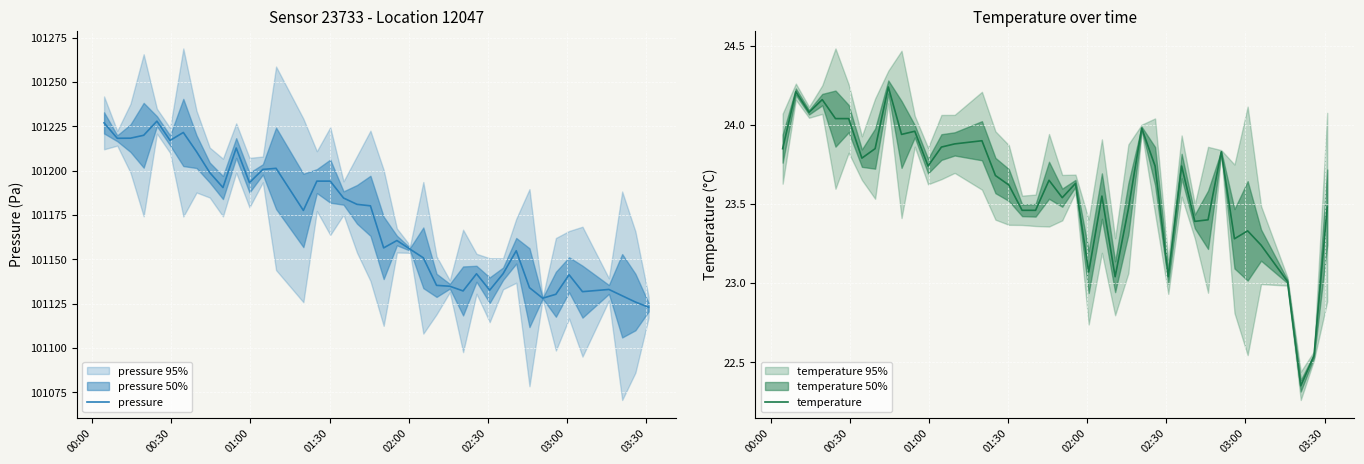

Does the chart display data point markers on the line(s)?

No